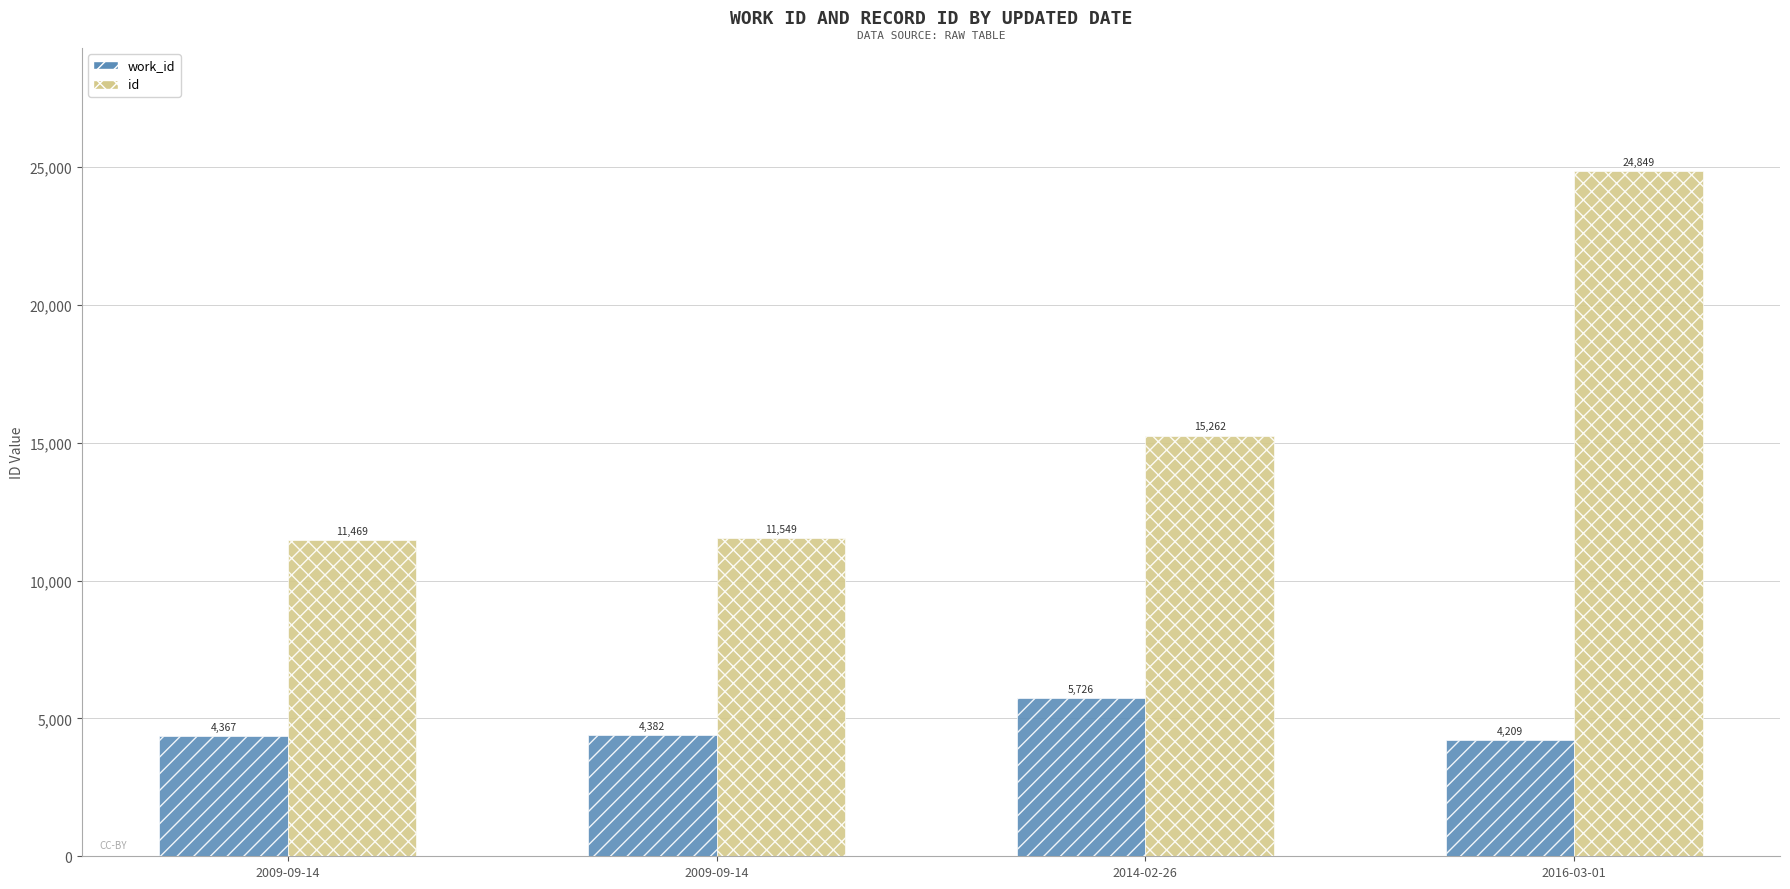

What is the approximate value of work_id at 2014-02-26, to the nearest 100?

5700